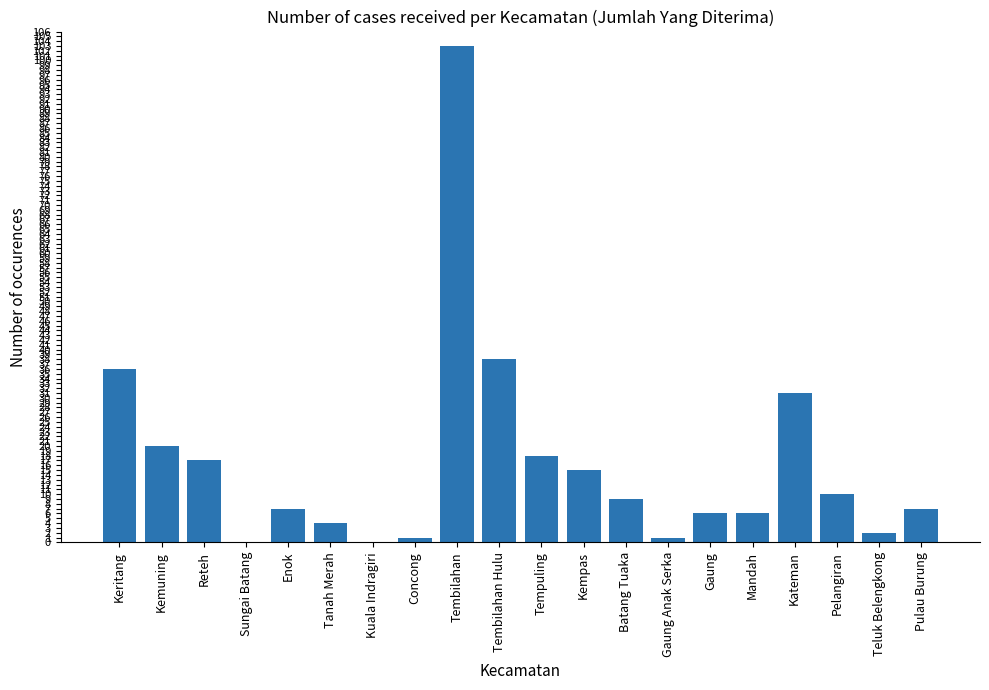

Between Enok and Tempuling, which is larger?

Tempuling